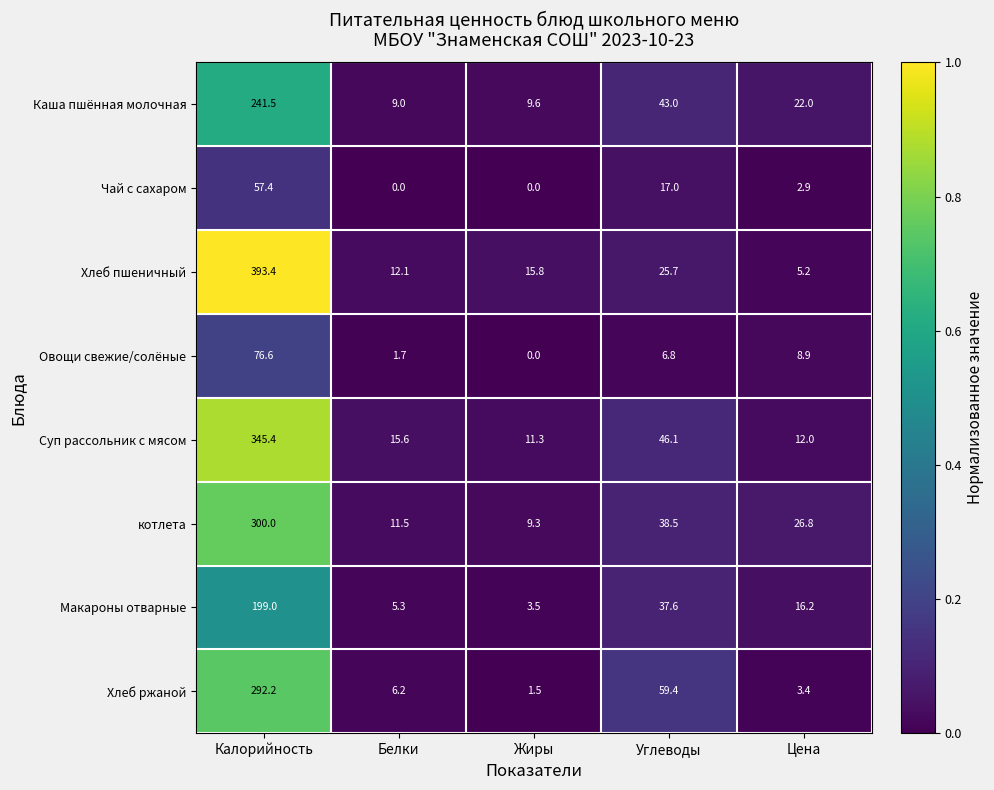

At which label does Чай с сахаром first exceed 2?

Калорийность